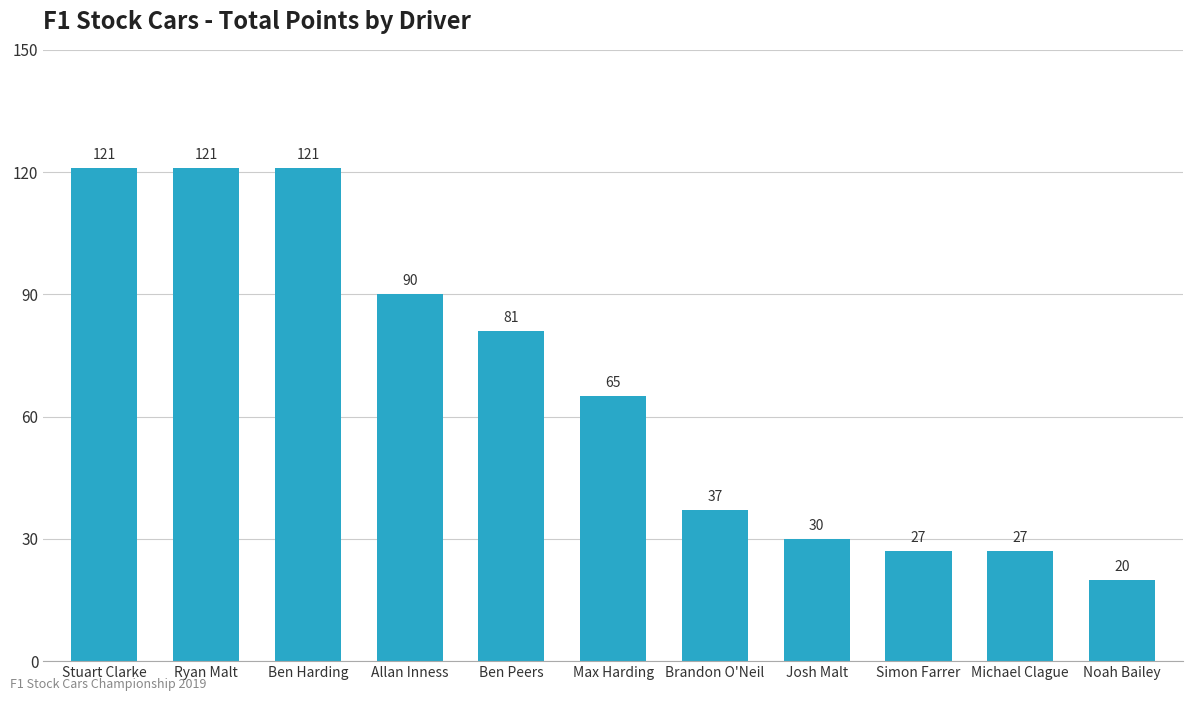

Does the chart contain stacked bars?

No